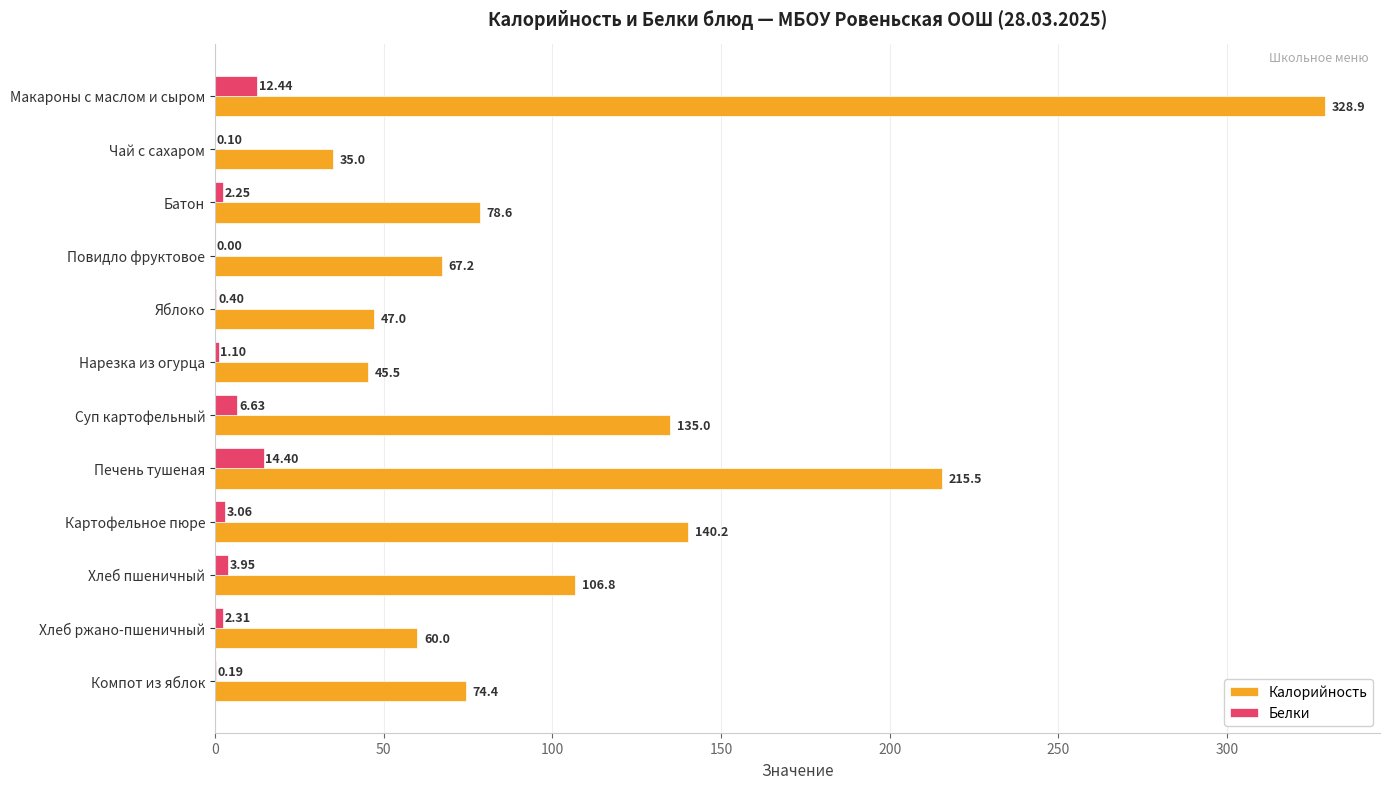

What is the sum of all Белки values?

46.8